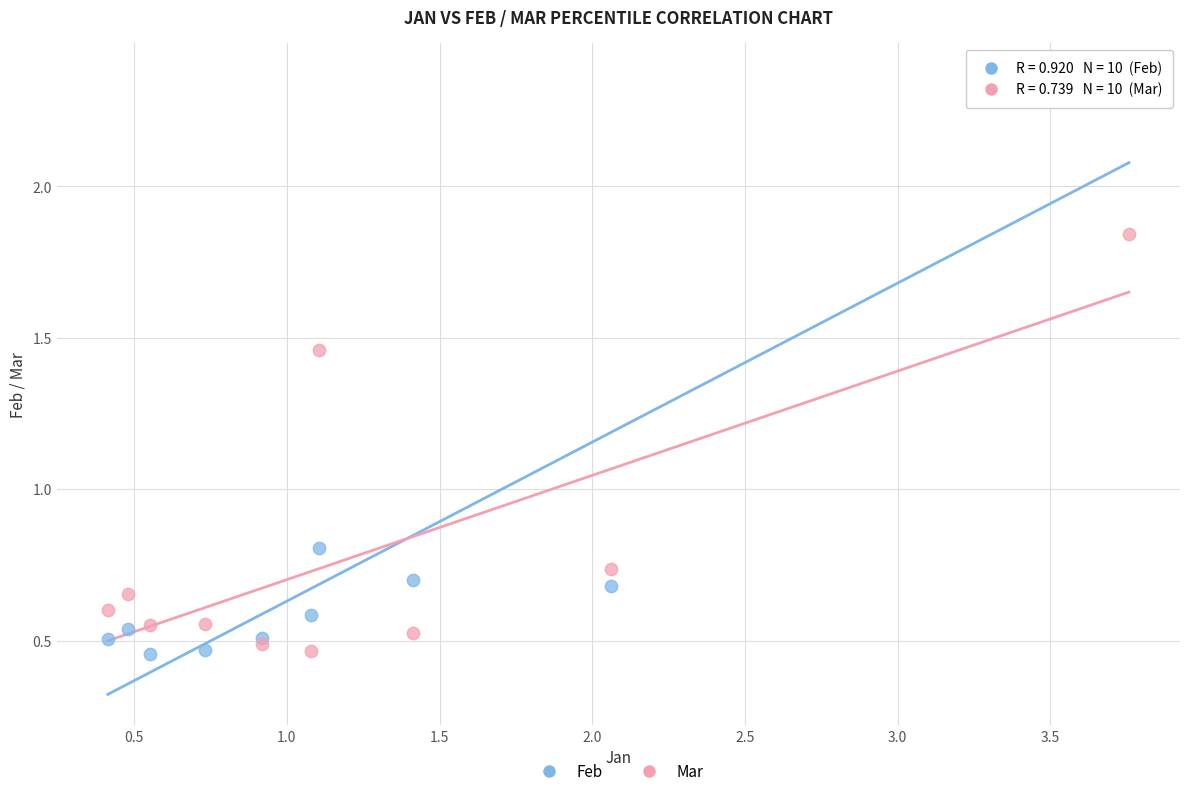

In the Feb series, what Y value is closest to 1?

0.8